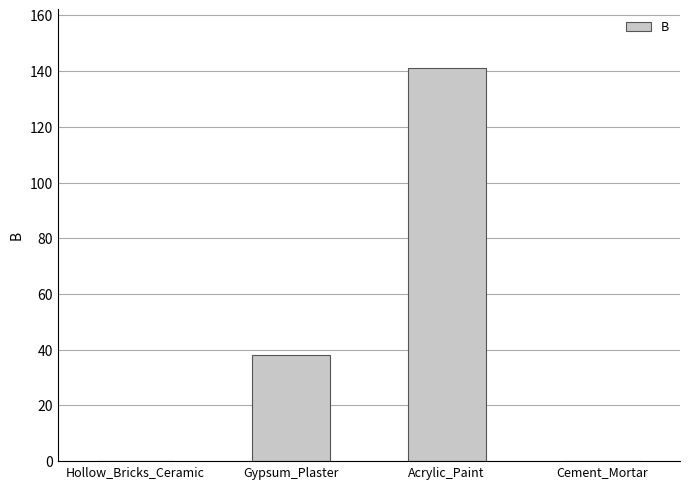

The chart shows a value of 53.9 at Gypsum_Plaster. True or false?

False